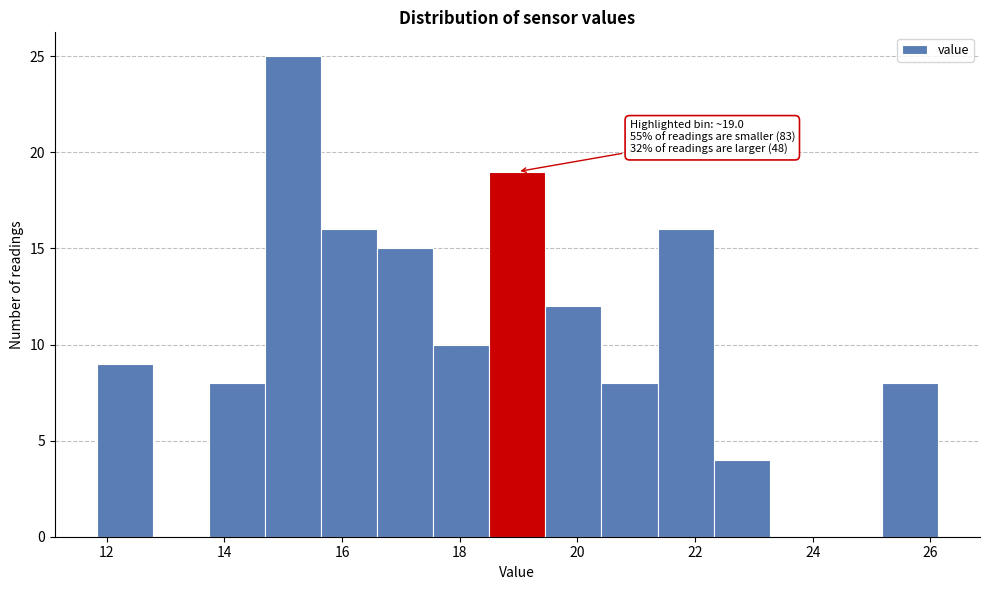

Which range on the x-axis has the tallest bar?

14.6 to 15.6